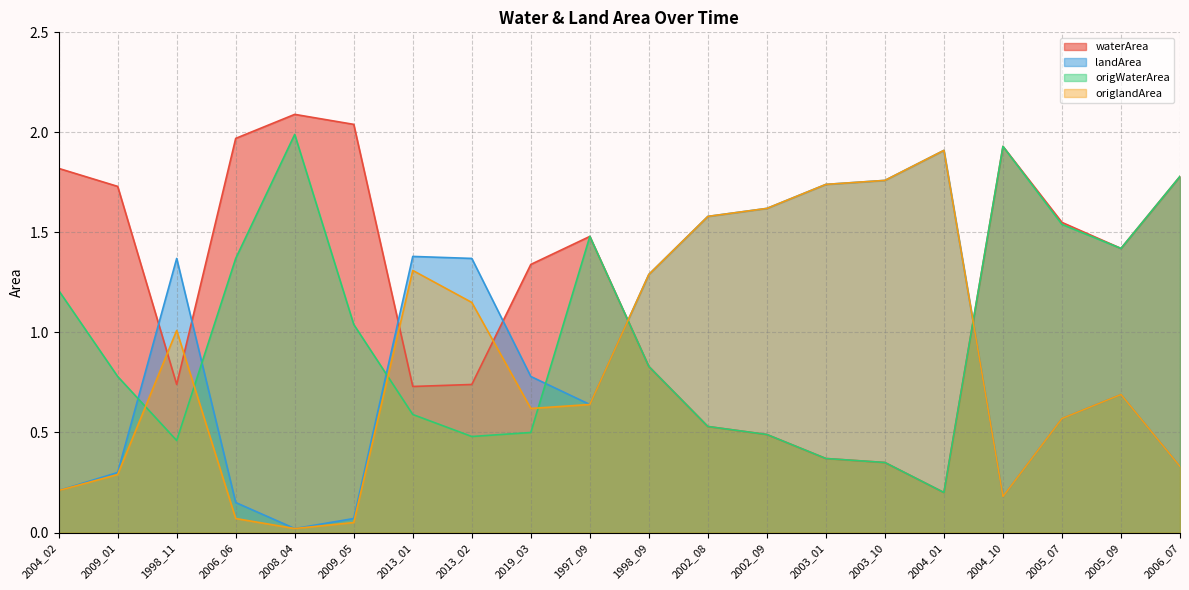

At how many categories does at least one series exceed 0?

20